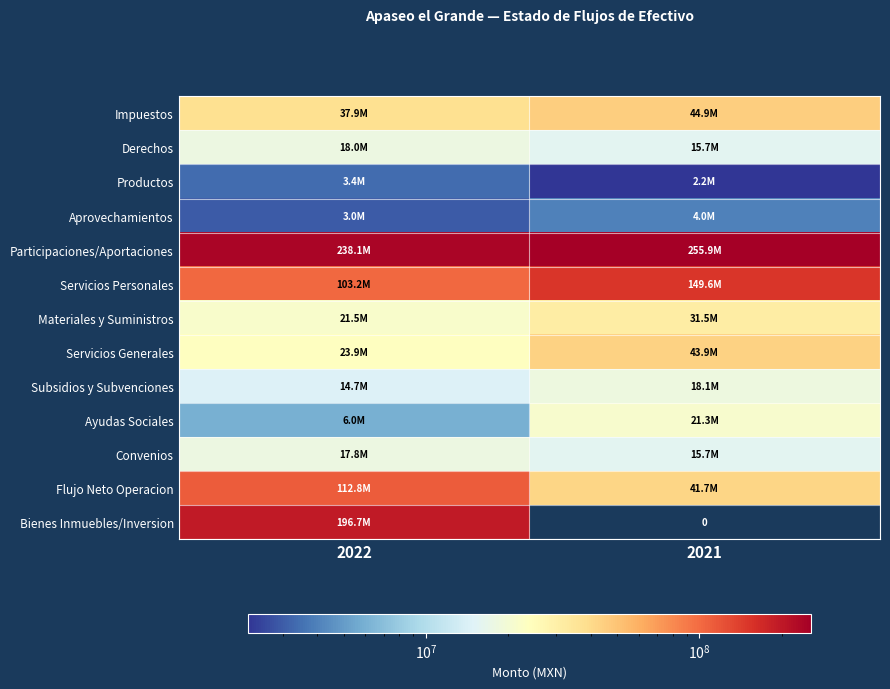

What is the difference between the Aprovechamientos values at 2022 and 2021?

1052903.7